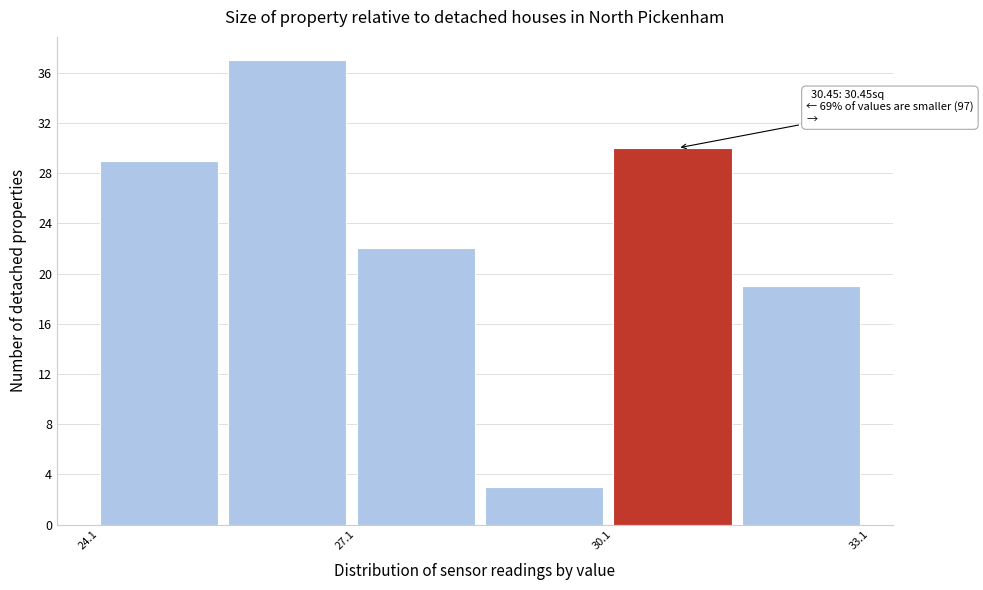

Read against the x-axis, roughly where is the centre of the tallest bar?

26.5